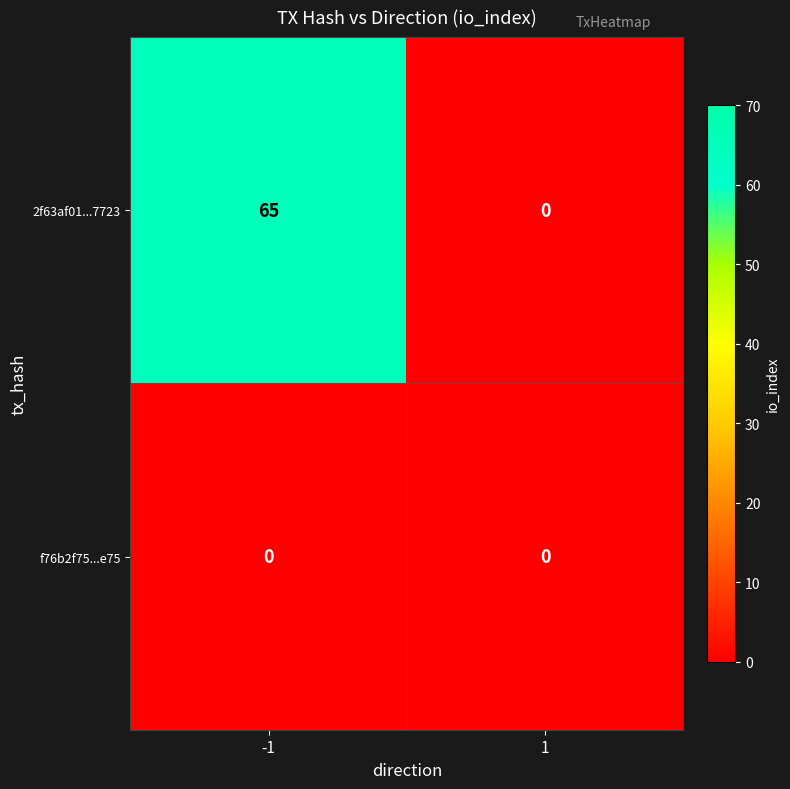

Reading right to left, what are all the values shown in this chart?

2f63af01...7723: 0	65
f76b2f75...e75: 0	0